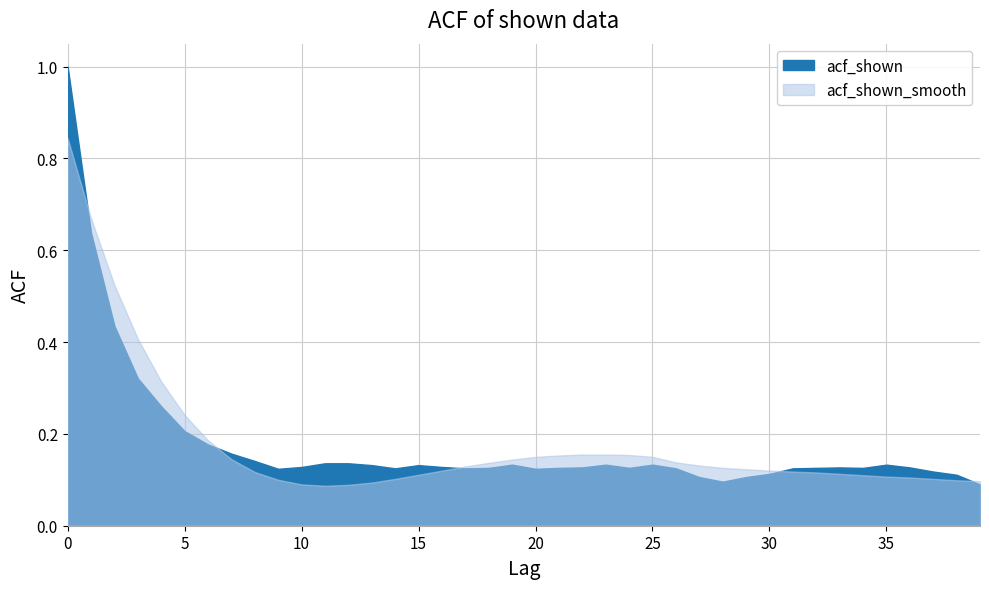

Which series ends up on top after the final intersection of acf_shown_smooth and acf_shown?

acf_shown_smooth